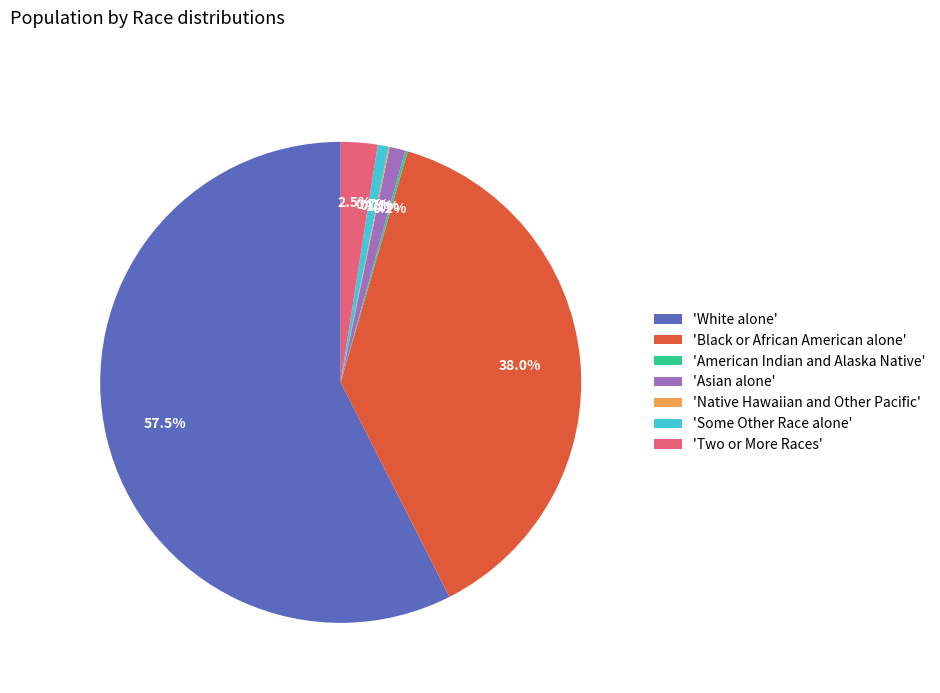

Does 'Asian alone' represent more than half of the total?

No